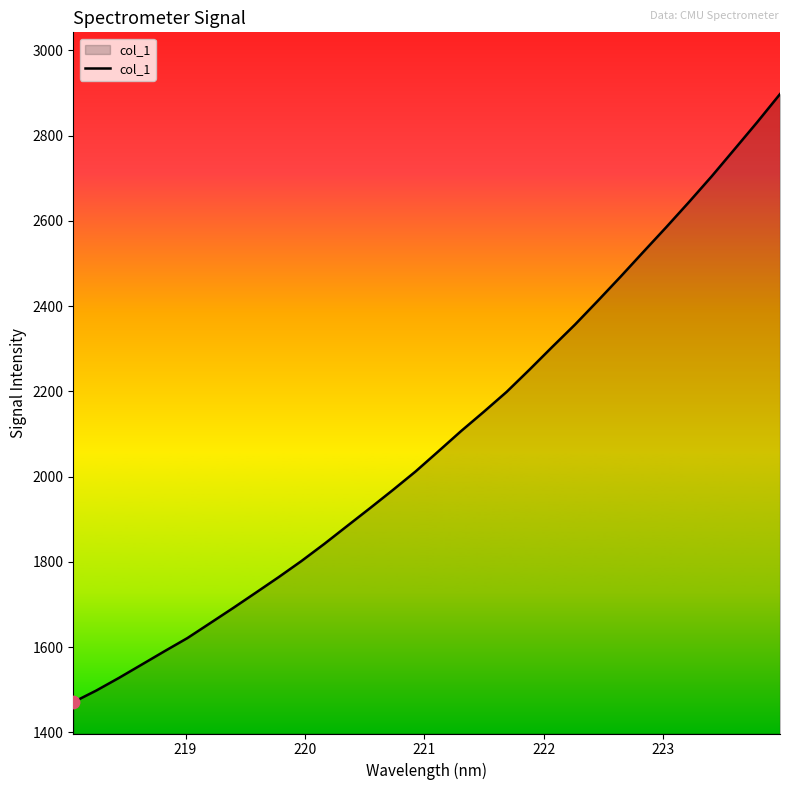

What is the maximum value shown in the chart?

2897.2